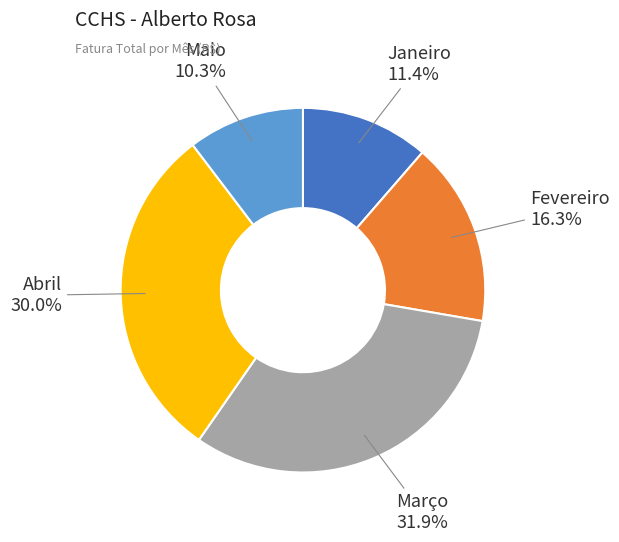

To the nearest percent, what percentage of the pie is Março?

32%